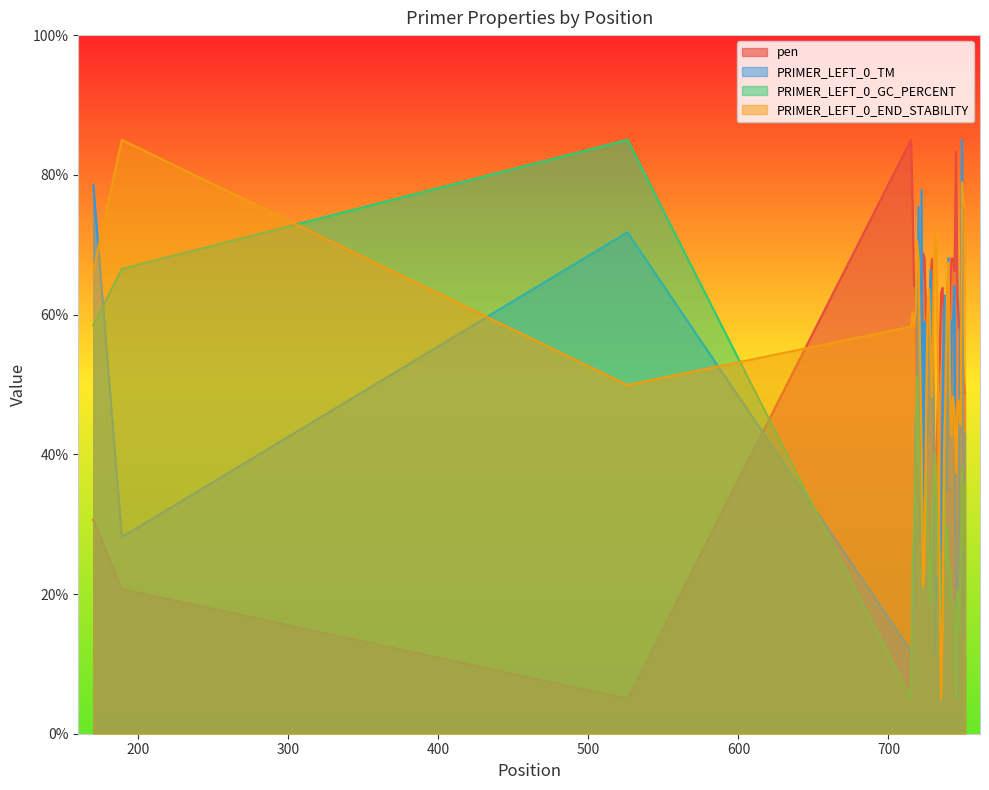

What is the minimum value for PRIMER_LEFT_0_END_STABILITY?

5.0